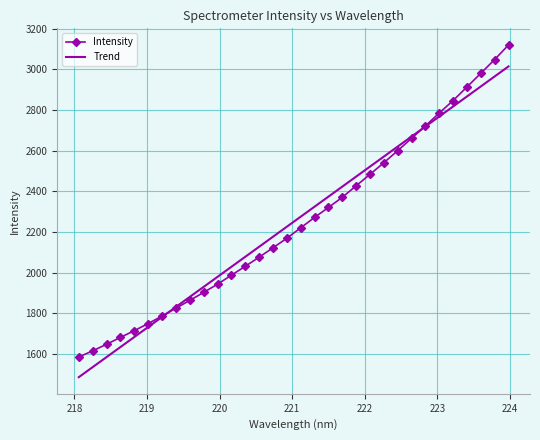

How many values are below 2221?

16